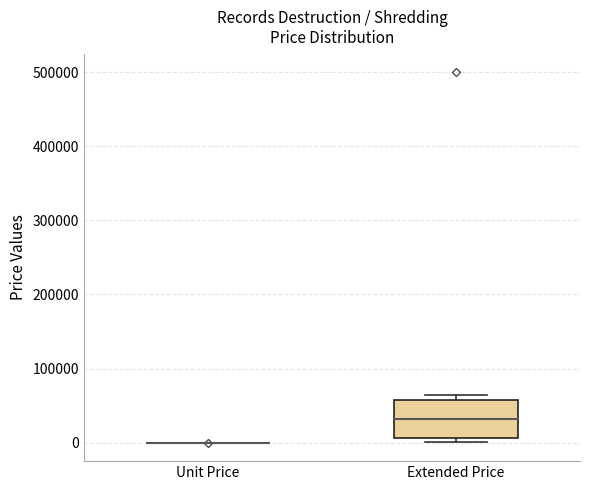

Reading left to right, transcribe this box plot: for each box, give where its median line is, the range the box spans, and where its two whiskers end, as read against the y-axis. The values are not printed on the chart, so give them approximately, as read against the axis.

Unit Price: box collapsed to a line at 0, whiskers 0 to 0
Extended Price: median 30000, box 10000 to 60000, whiskers 0 to 60000 (just above the box's upper edge)